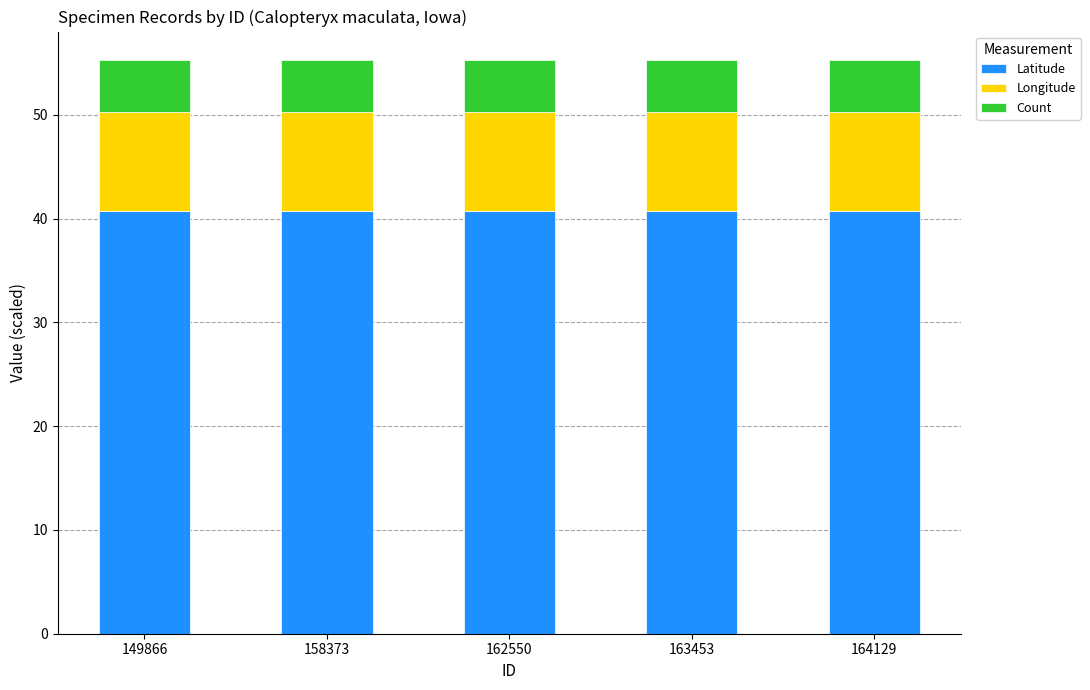

True or false: Latitude has a value of 64.4 at 149866.

False